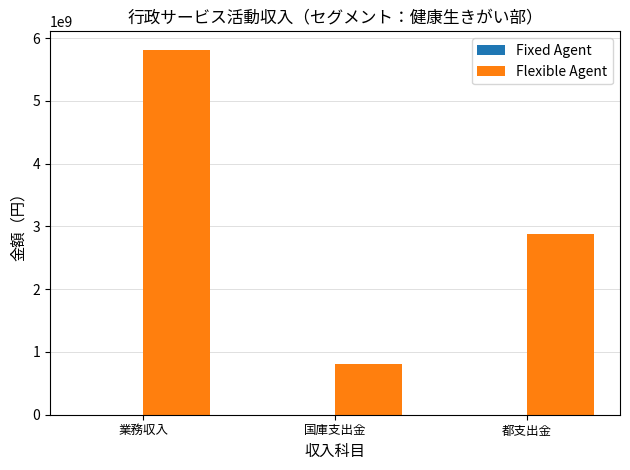

Reading left to right, what are all the values shown in this chart?

業務収入=5817110607	国庫支出金=815692792	都支出金=2880801167